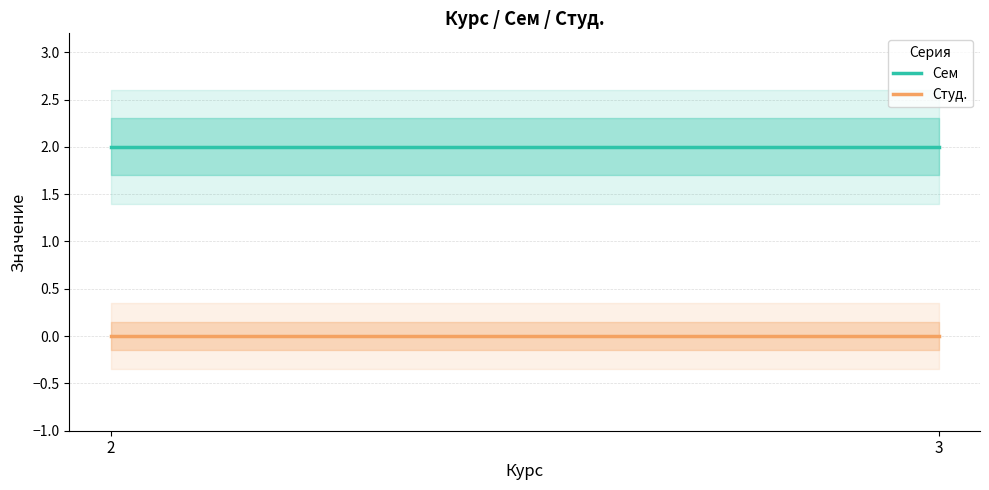

What value does the Сем series have at 2?

2